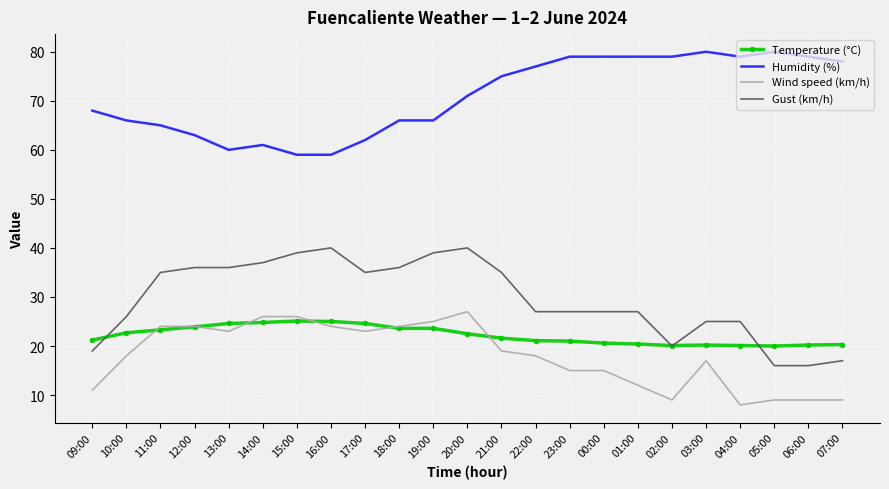

What value does the Gust (km/h) series have at 04:00?

25.0